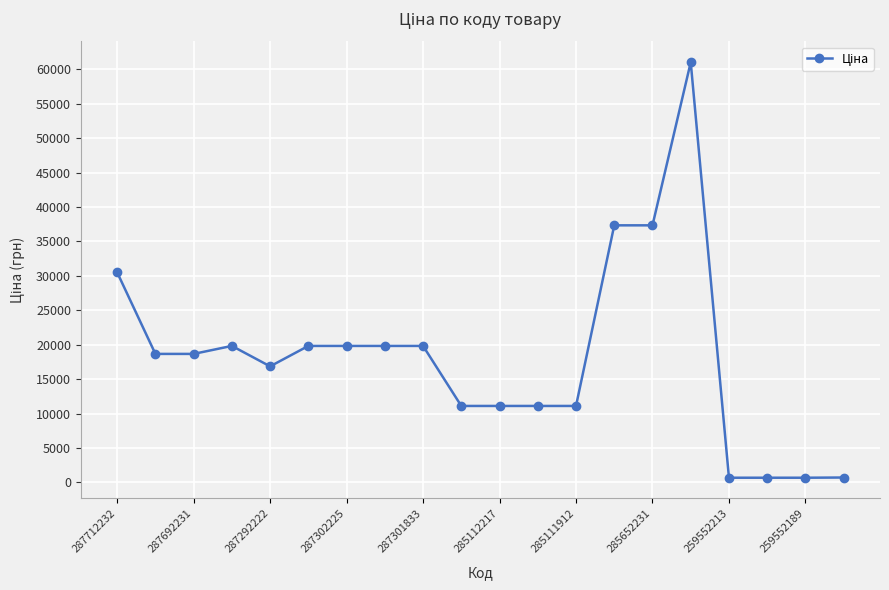

How many distinct data groups are displayed?

1